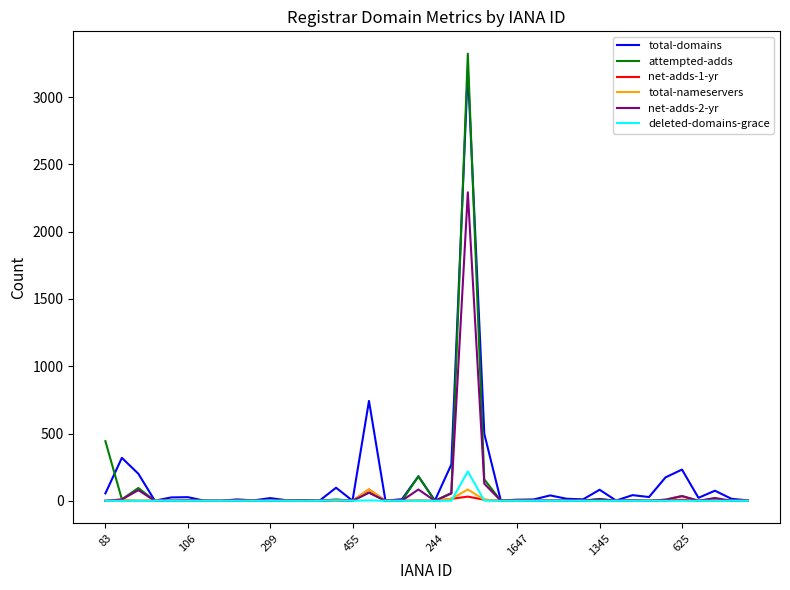

Is this an area chart (filled region under the line)?

No